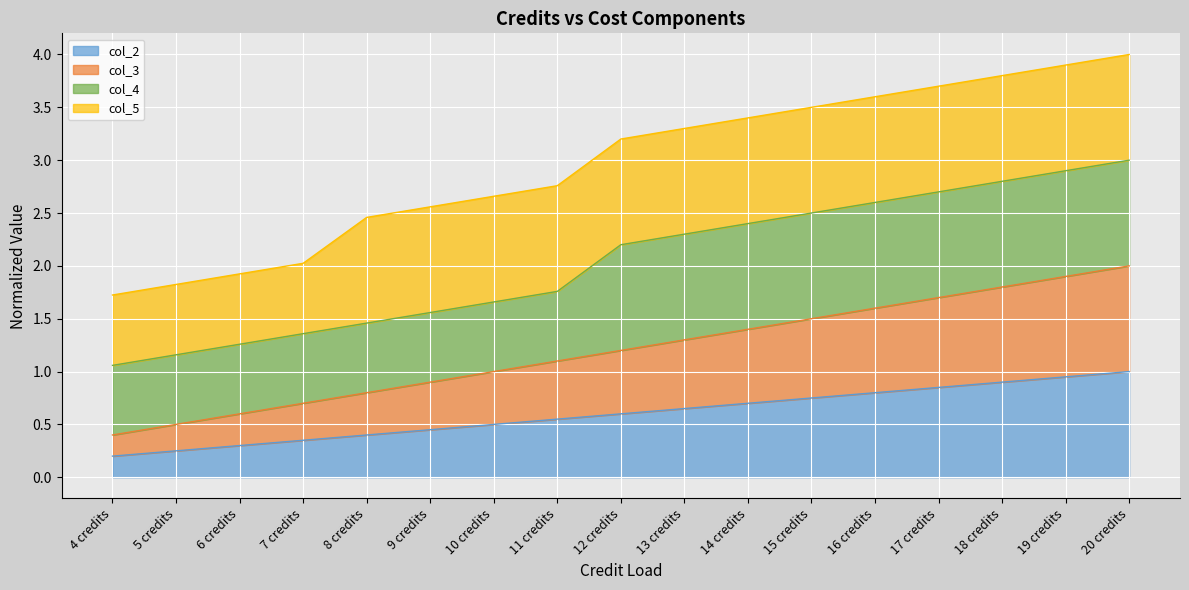

True or false: col_3 and col_2 intersect in this chart.

False